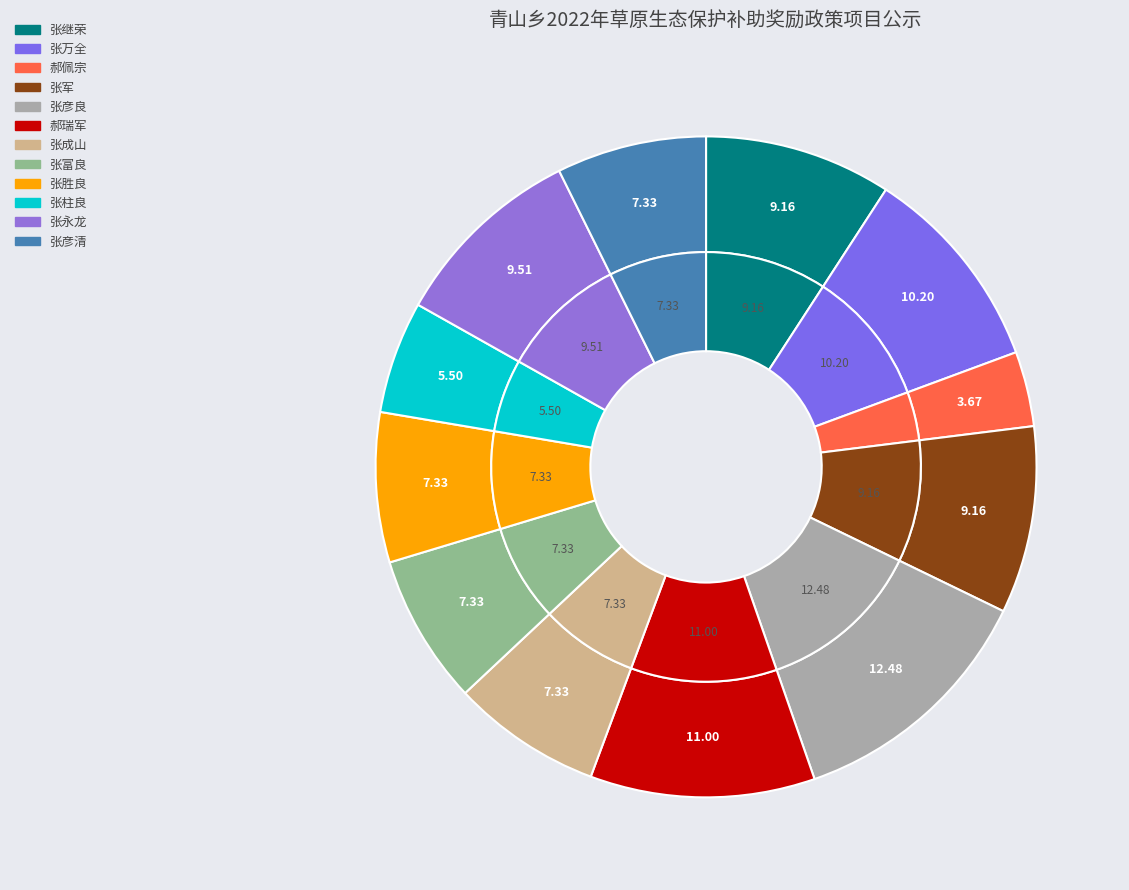

What percentage is the 郝佩宗 slice, to the nearest percent?

4%